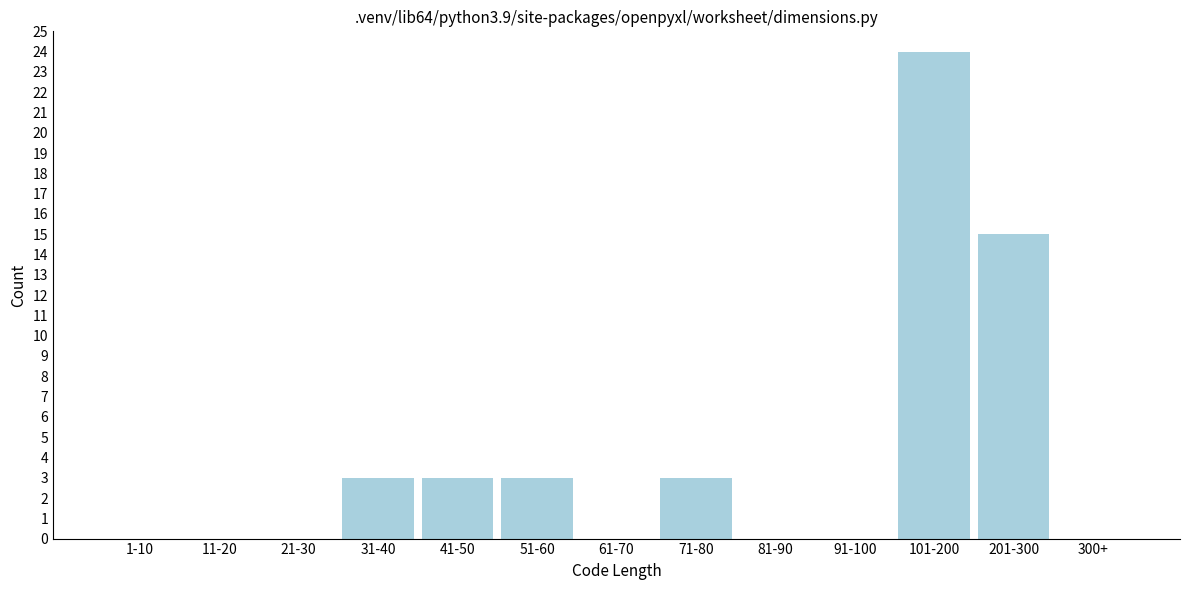

Reading right to left, extract all data points from this chart.

300+=0	201-300=15	101-200=24	91-100=0	81-90=0	71-80=3	61-70=0	51-60=3	41-50=3	31-40=3	21-30=0	11-20=0	1-10=0